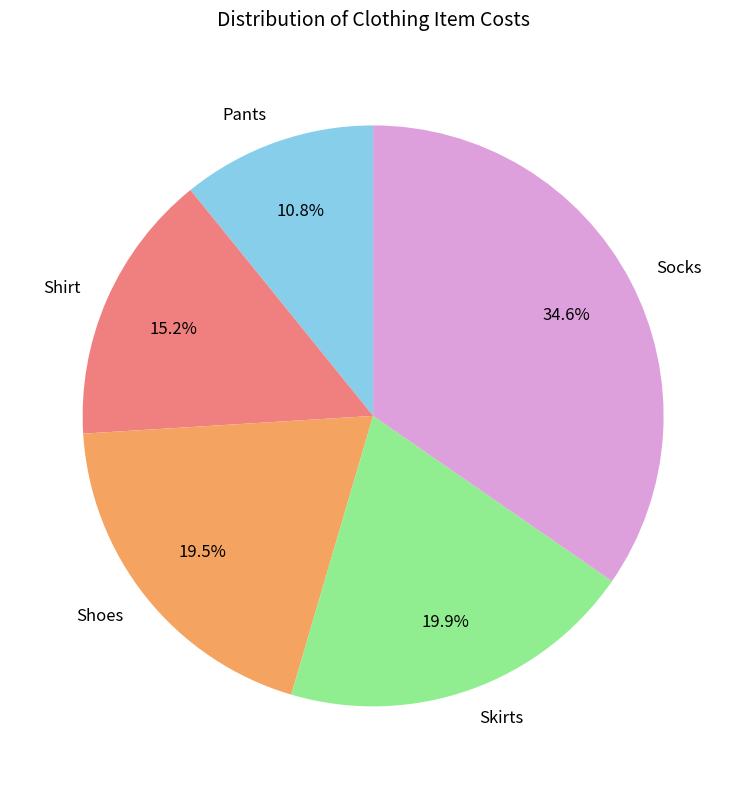

Approximately how many times larger is the value at Skirts compared to Pants?

1.8